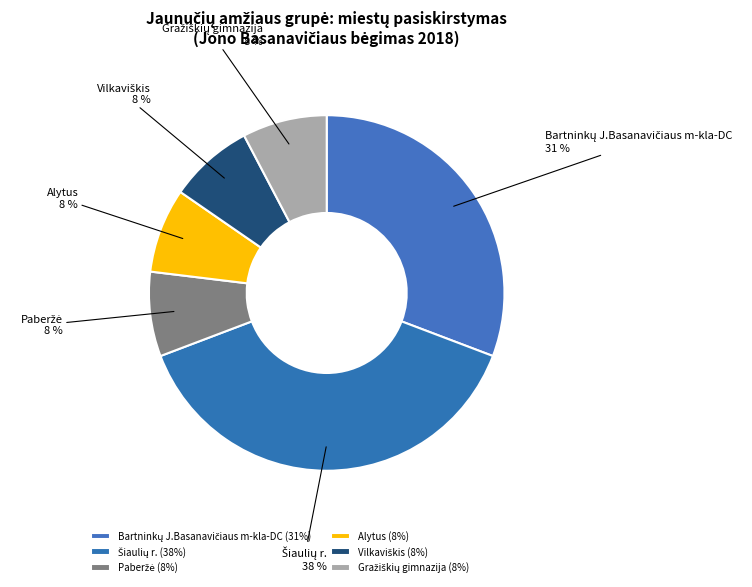

Is there a majority slice in this chart?

No